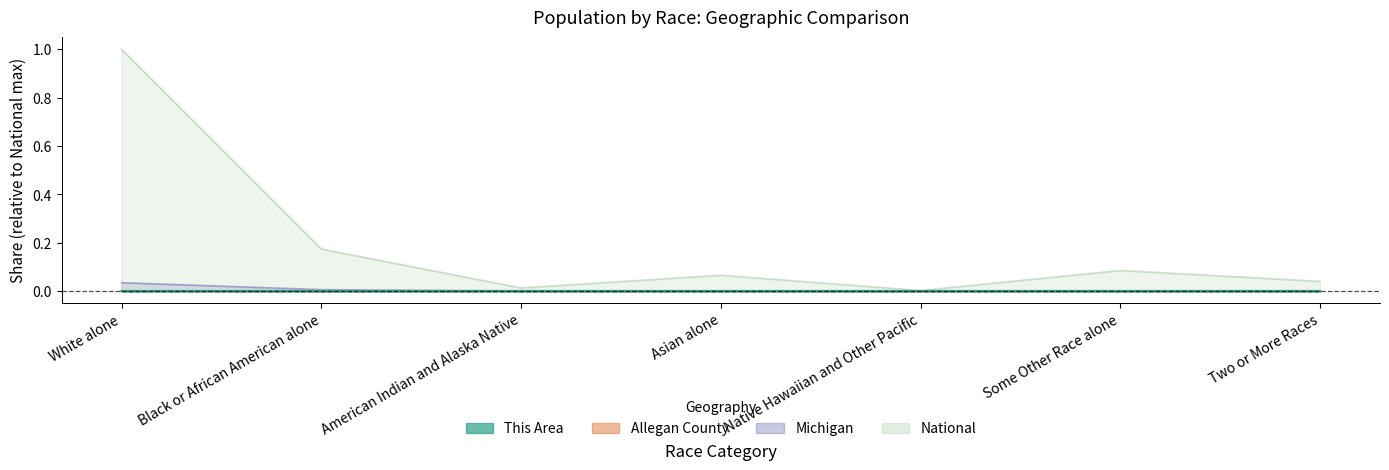

True or false: This Area has a value of 0.0 at American Indian and Alaska Native.

True